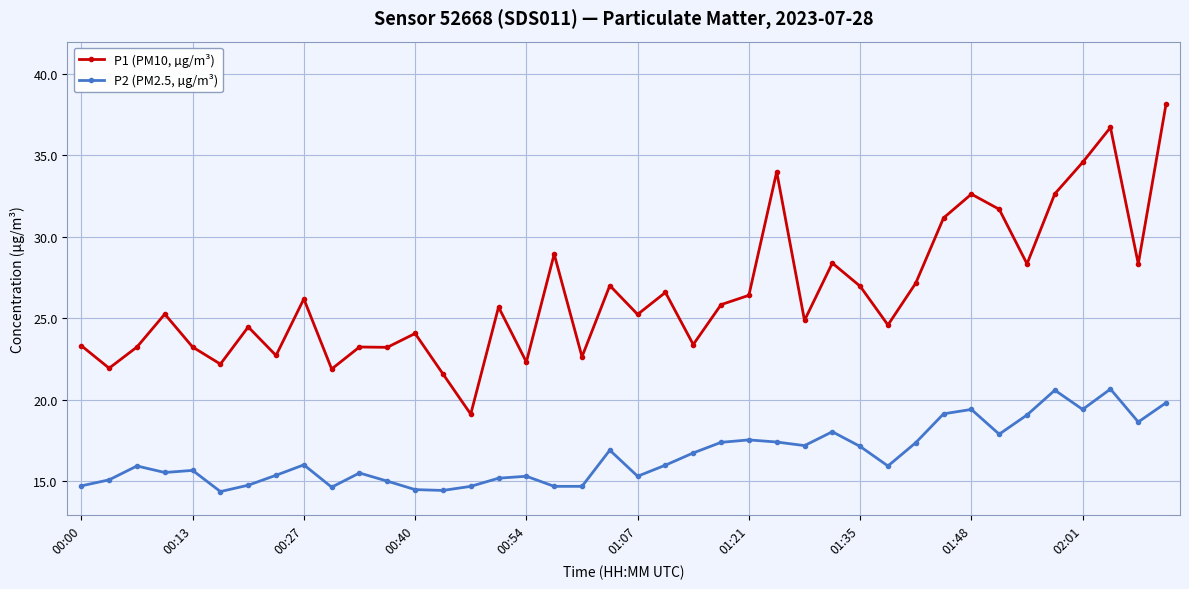

How many lines are shown in the chart?

2